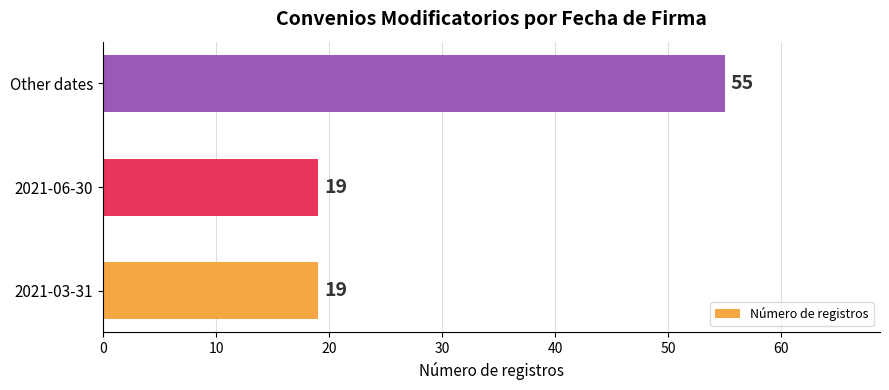

Reading bottom to top, what are all the values shown in this chart?

19	19	55